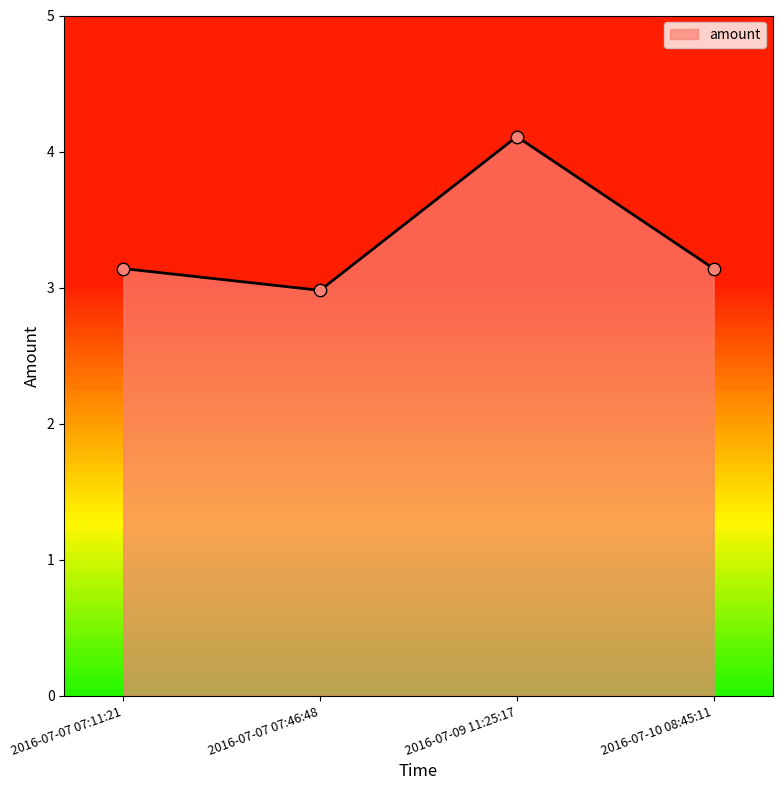

Approximately how many times larger is the value at 2016-07-10 08:45:11 compared to 2016-07-07 07:11:21?

1.0